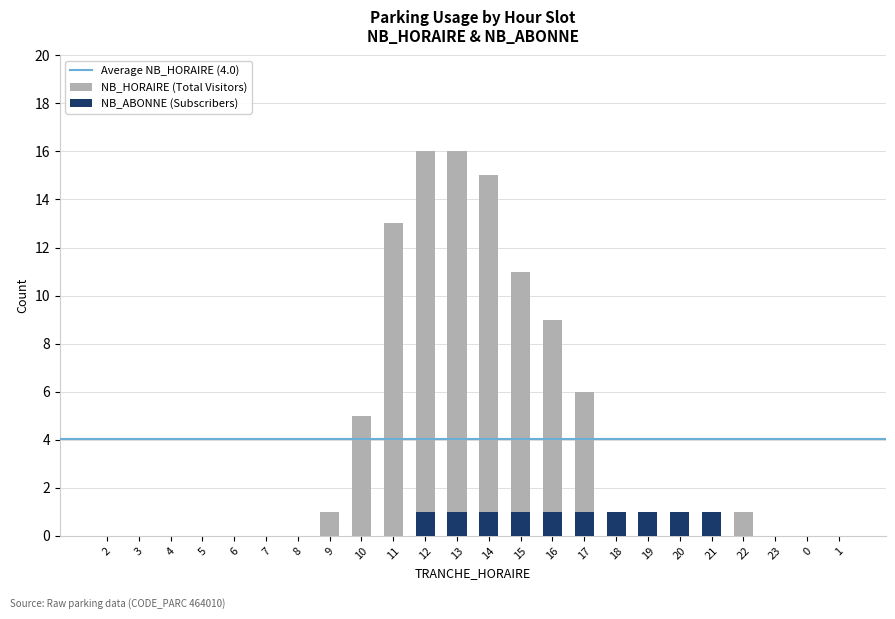

What is the difference between the maximum and minimum values in the NB_HORAIRE series?

16